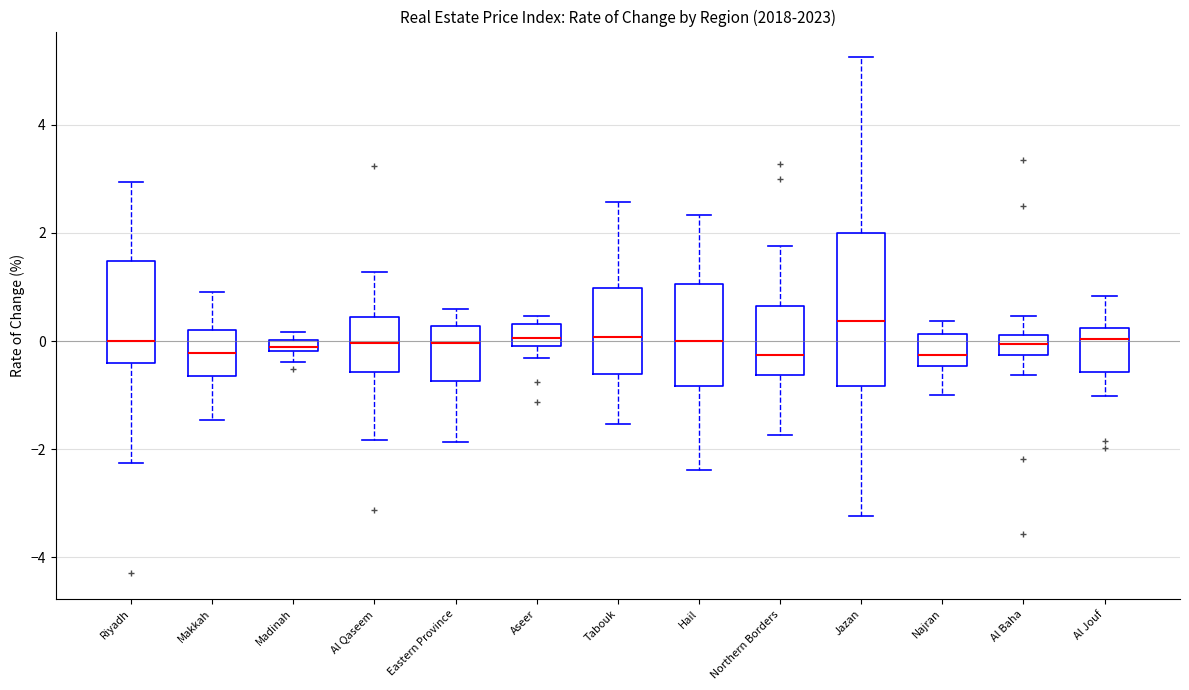

Which box has the highest median line?

Jazan